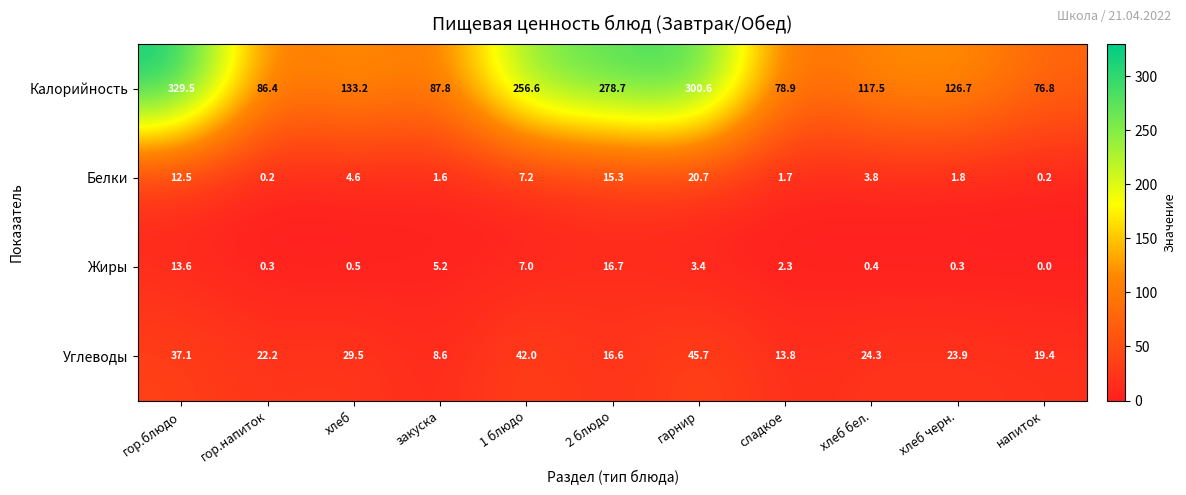

What is the difference between the maximum and minimum values in the Калорийность series?

252.7